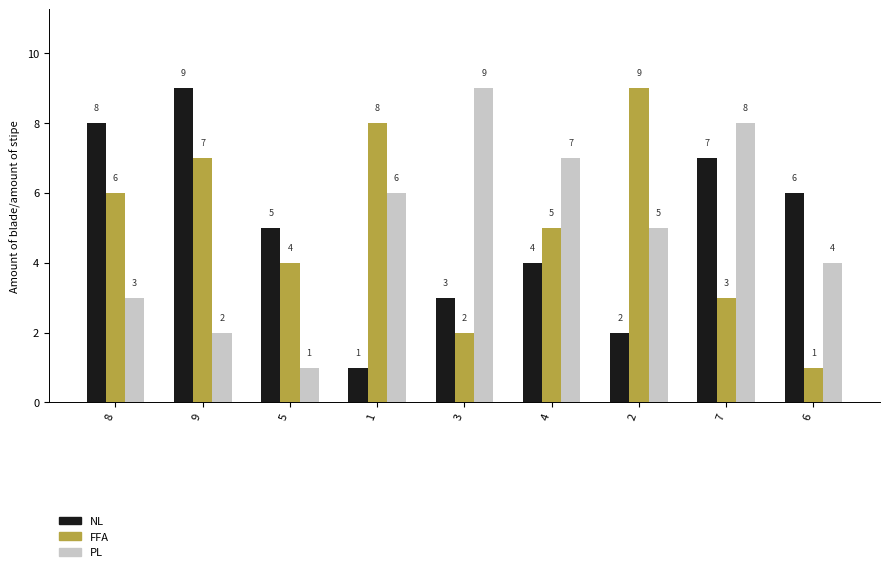

Between 8 and 1, which series saw the biggest shift?

NL